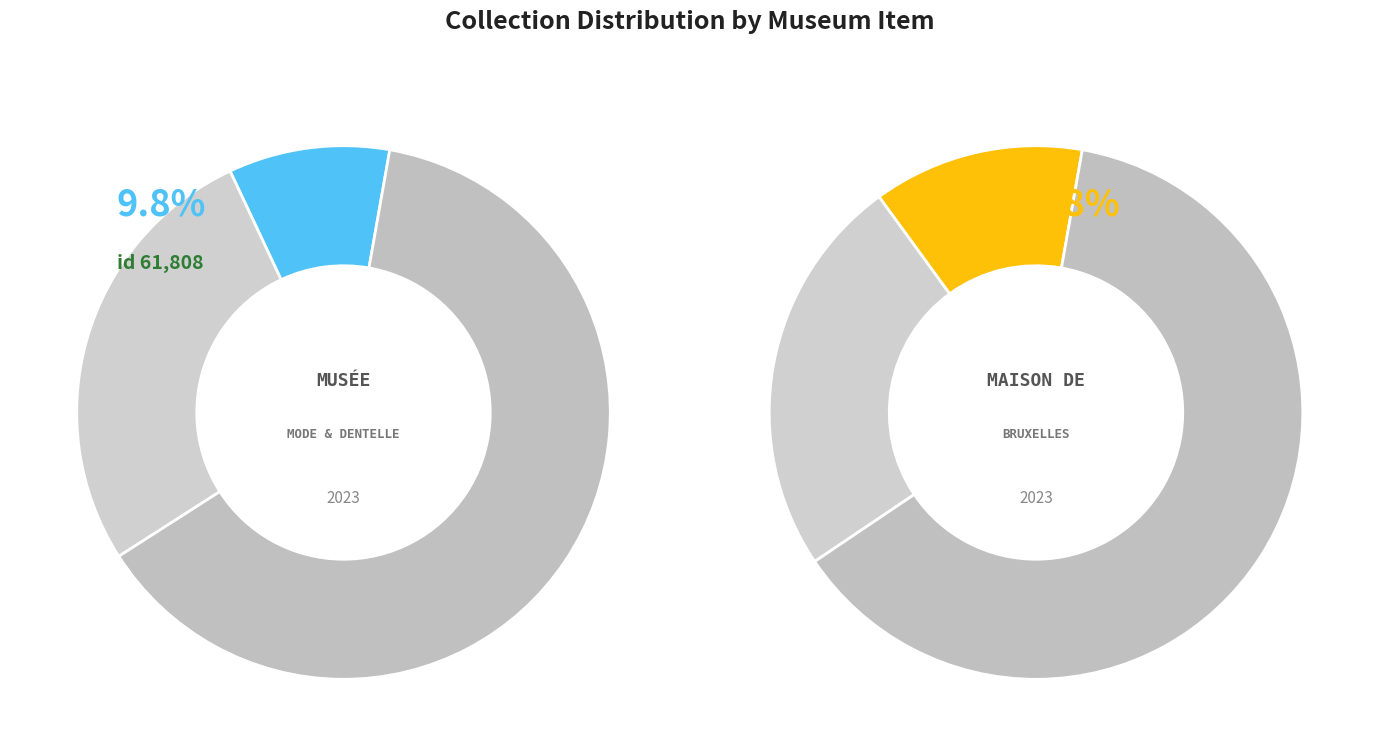

Combined, do Ceinture and Ceinture-tablier account for over 50%?

No